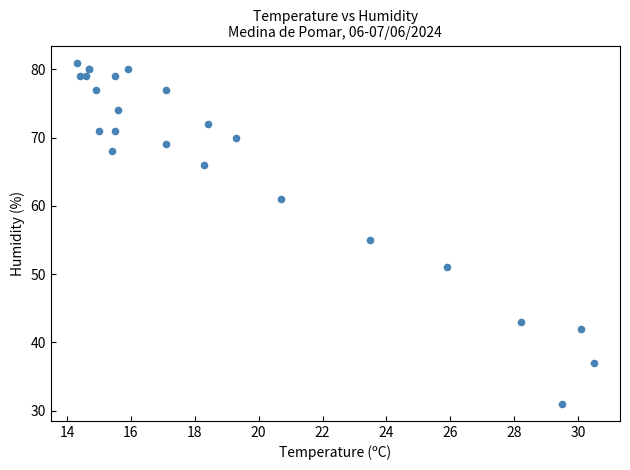

What Y value in the scatter plot is closest to 56?

55